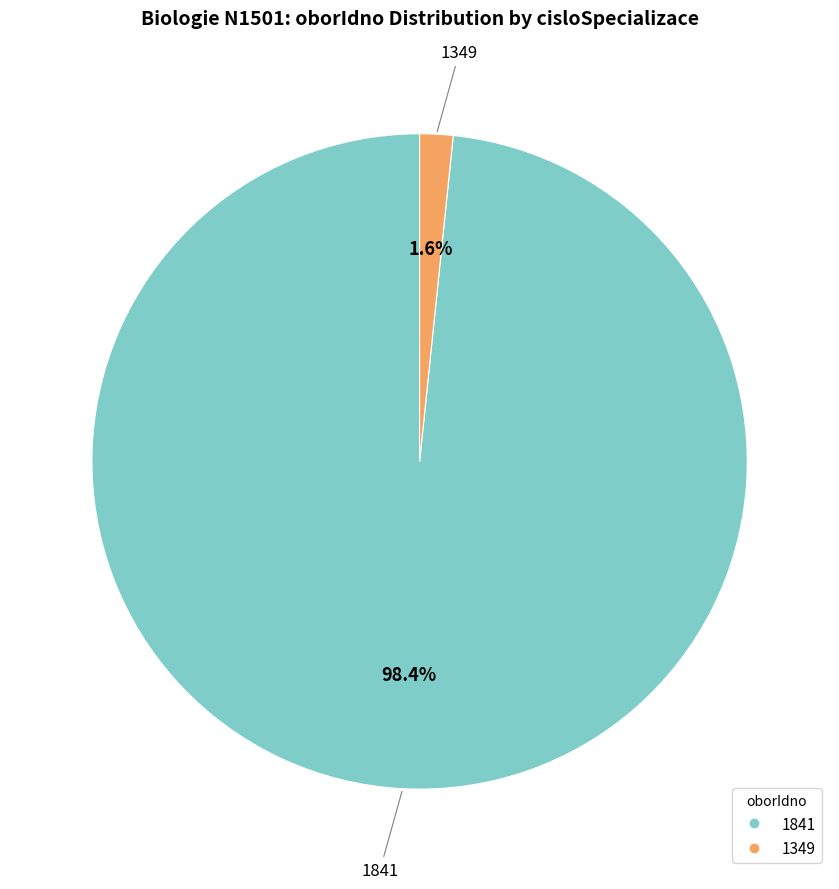

Between 1349 and 1841, which is larger?

1841